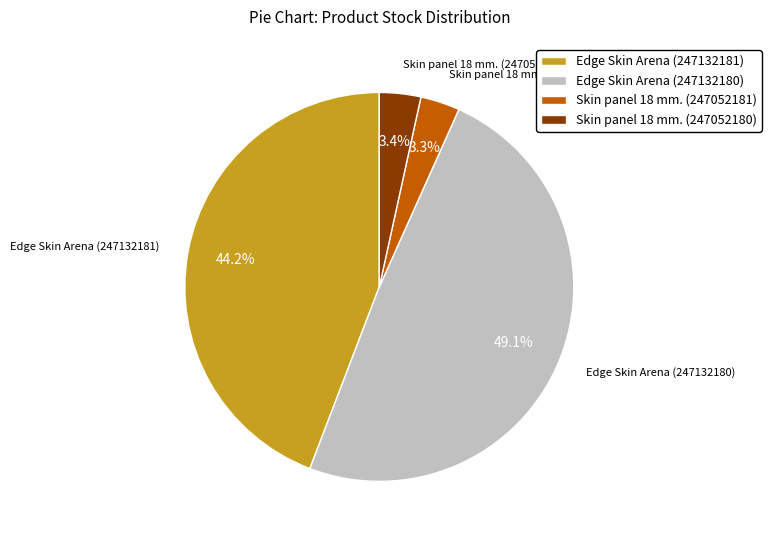

To the nearest percent, what percentage of the pie is Skin panel 18 mm. (247052180)?

3%